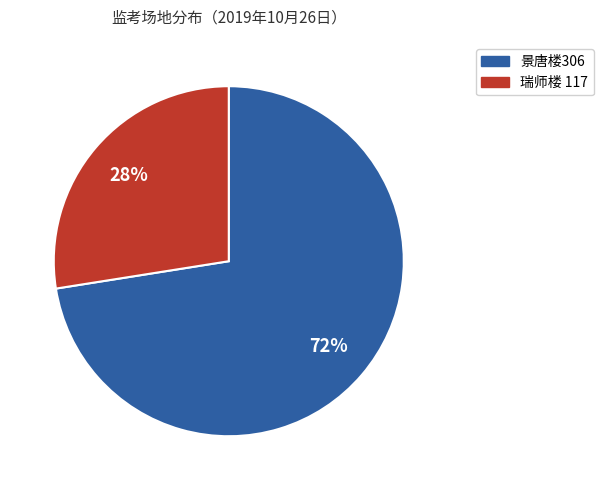

Is there any slice that represents more than half of the pie?

Yes